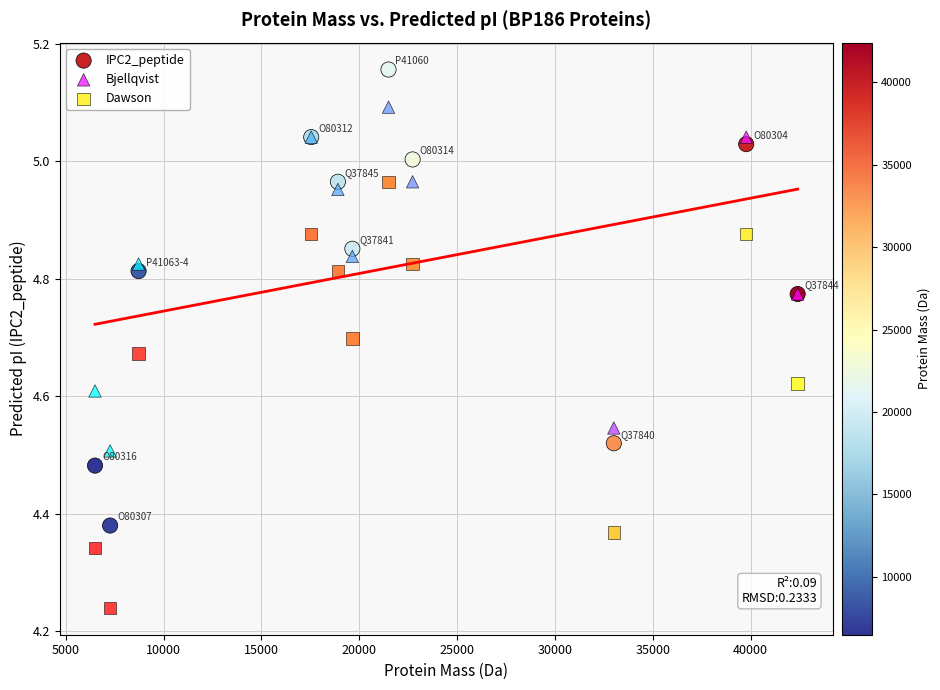

Which series contains the highest Y value?

IPC2_peptide